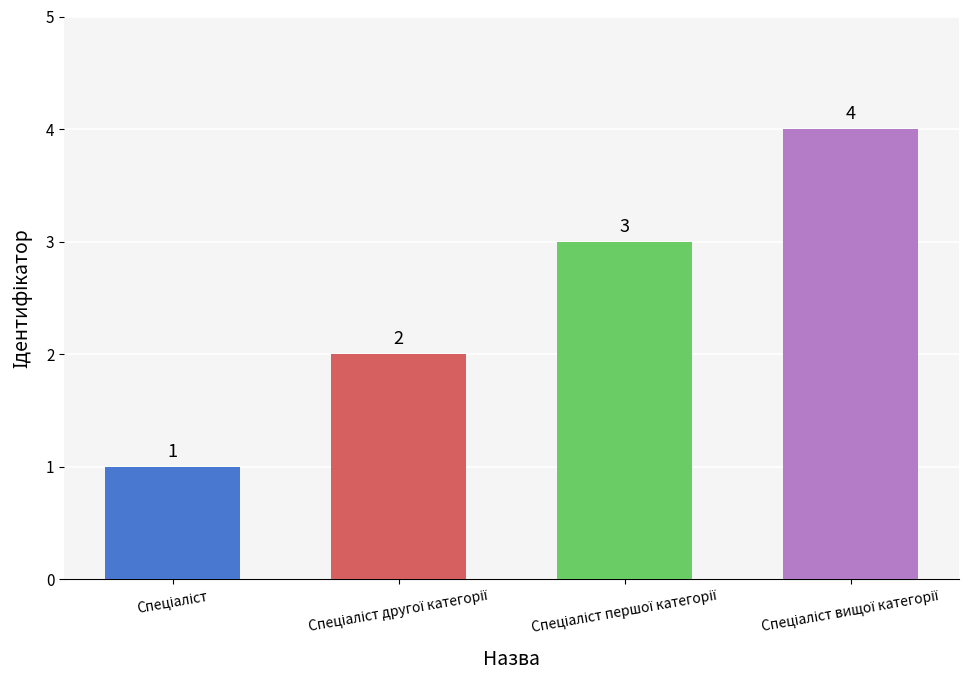

How many values are between 2 and 4?

3